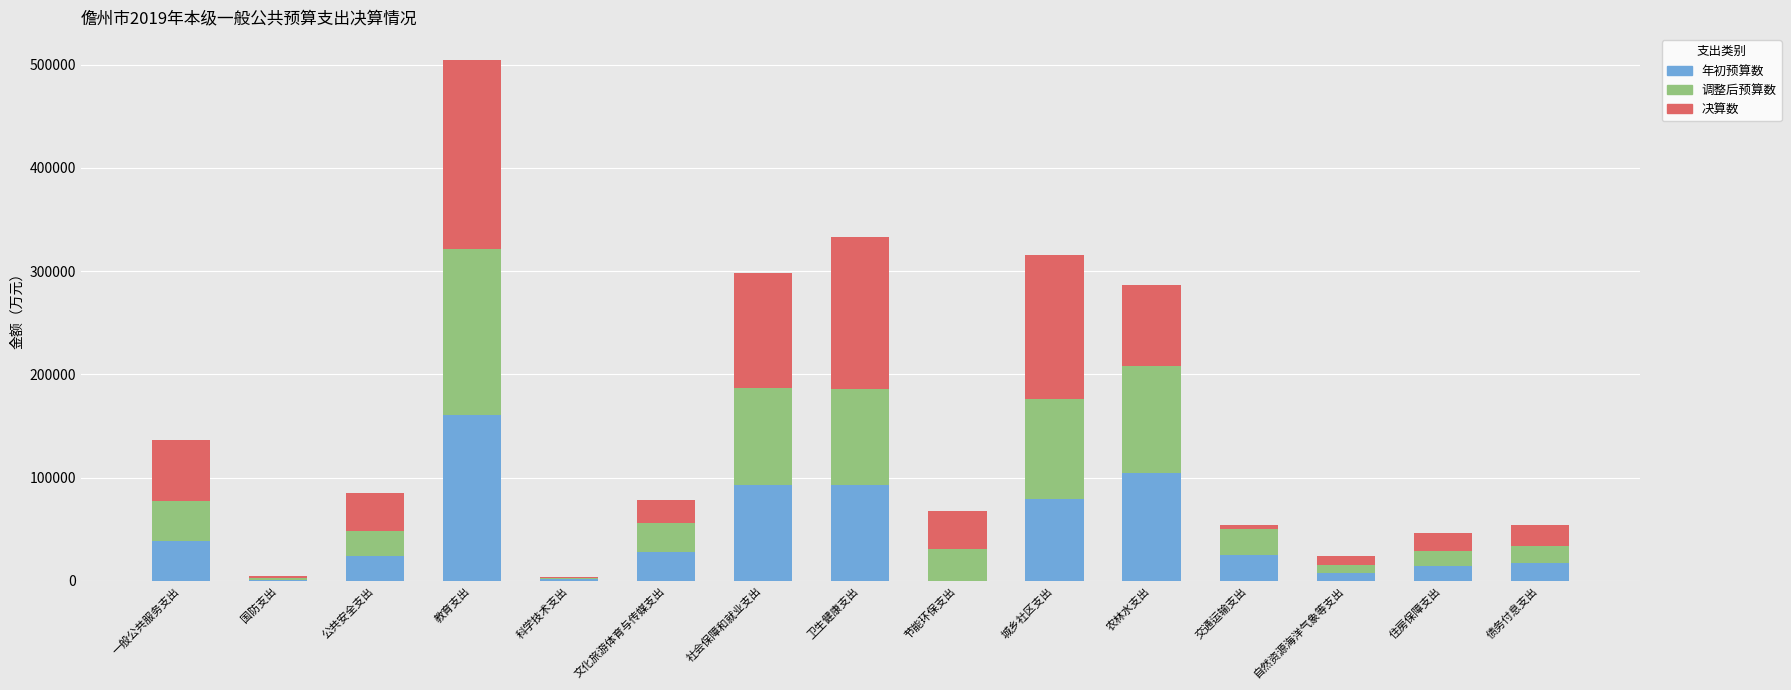

True or false: 年初预算数 has a value of 14705 at 住房保障支出.

True